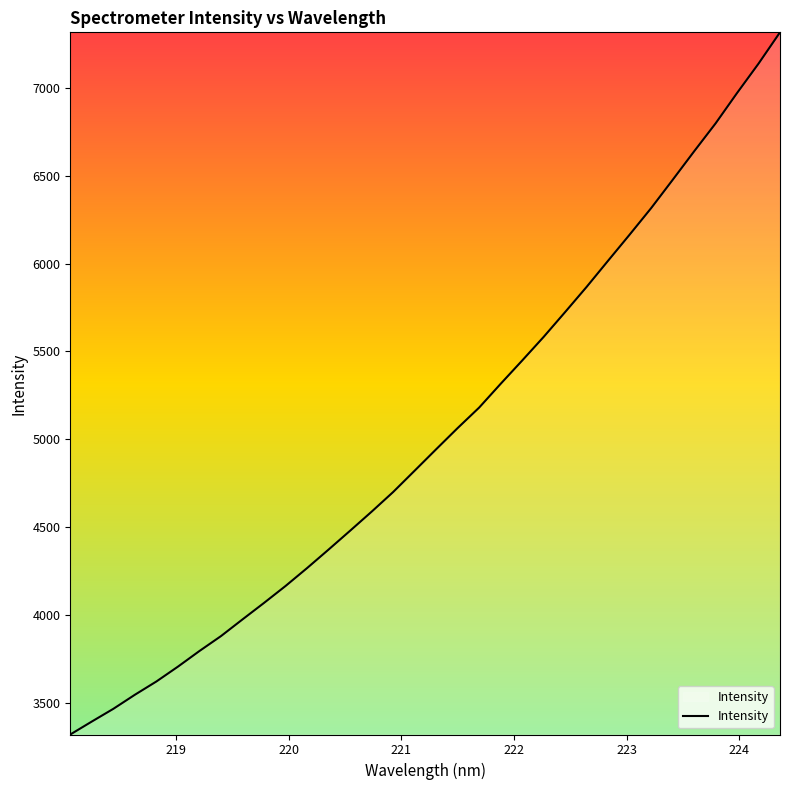

What is the greatest value displayed?

7315.5